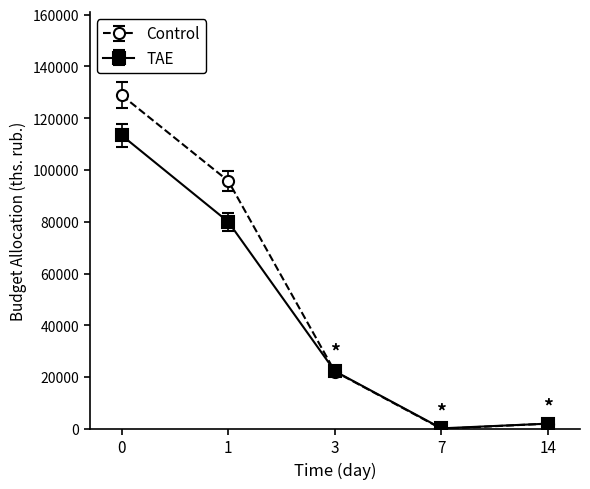

How many values in the TAE series are below 22267?

2